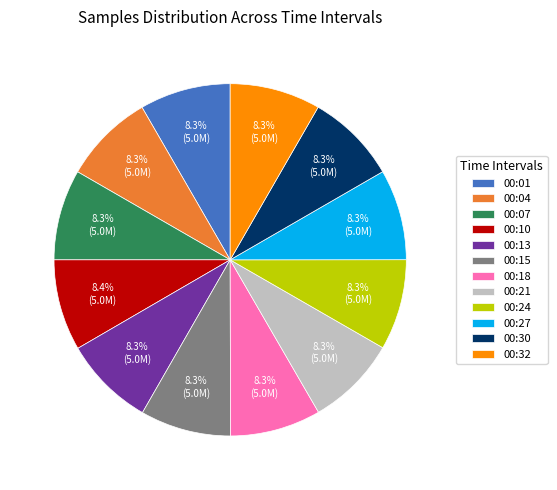

Is there any slice that represents more than half of the pie?

No